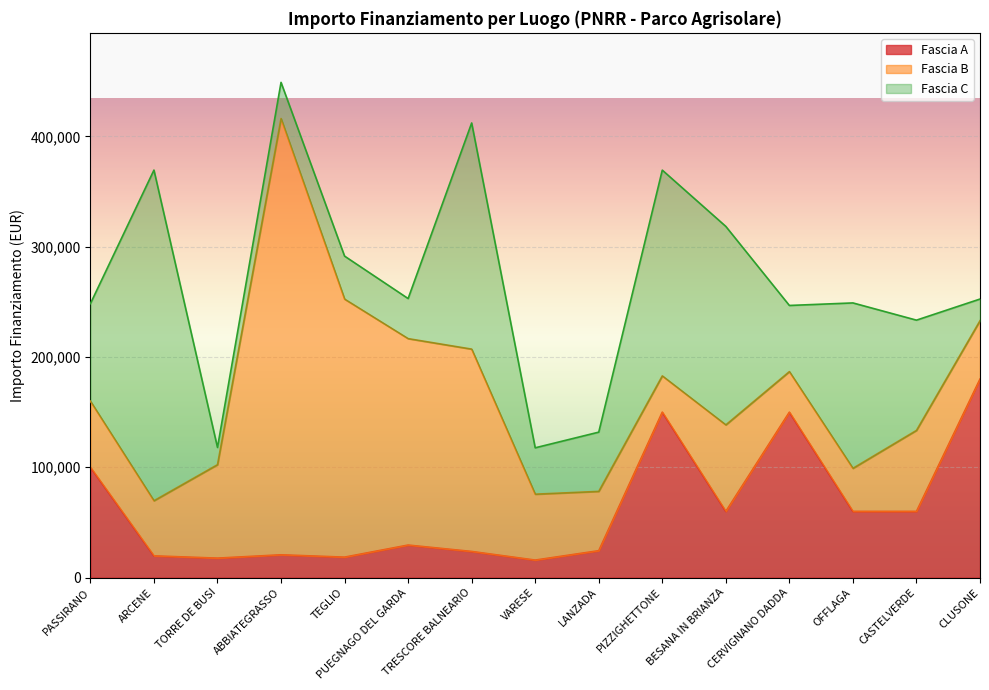

What is the label of the 10th point from the right?

PUEGNAGO DEL GARDA